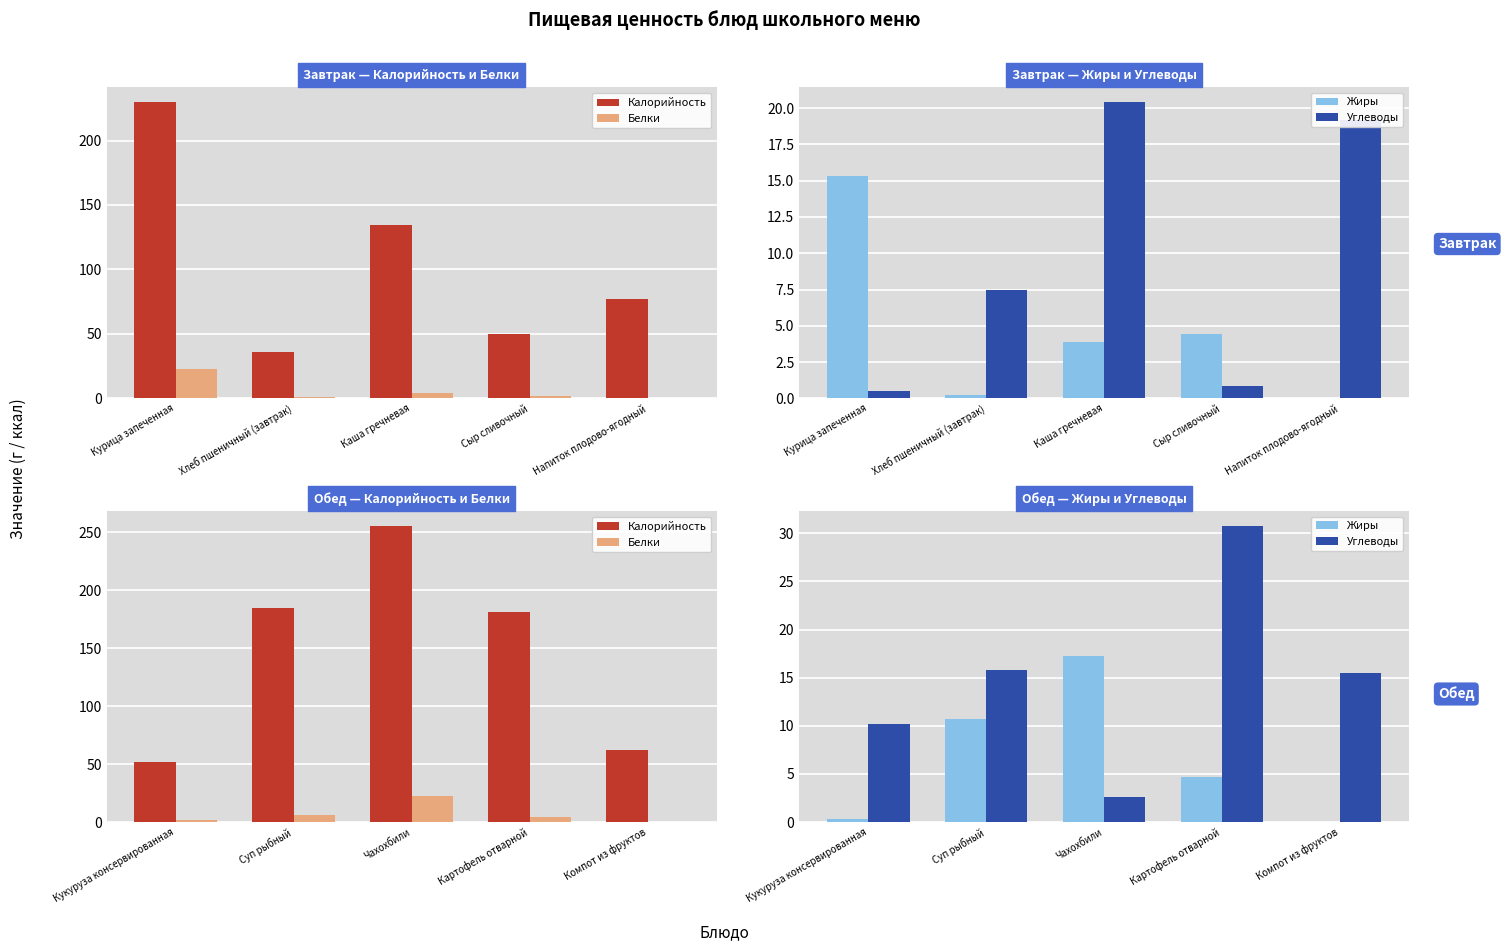

At Компот из фруктов, list the series in order from largest to smallest.

Калорийность, Углеводы, Белки, Жиры